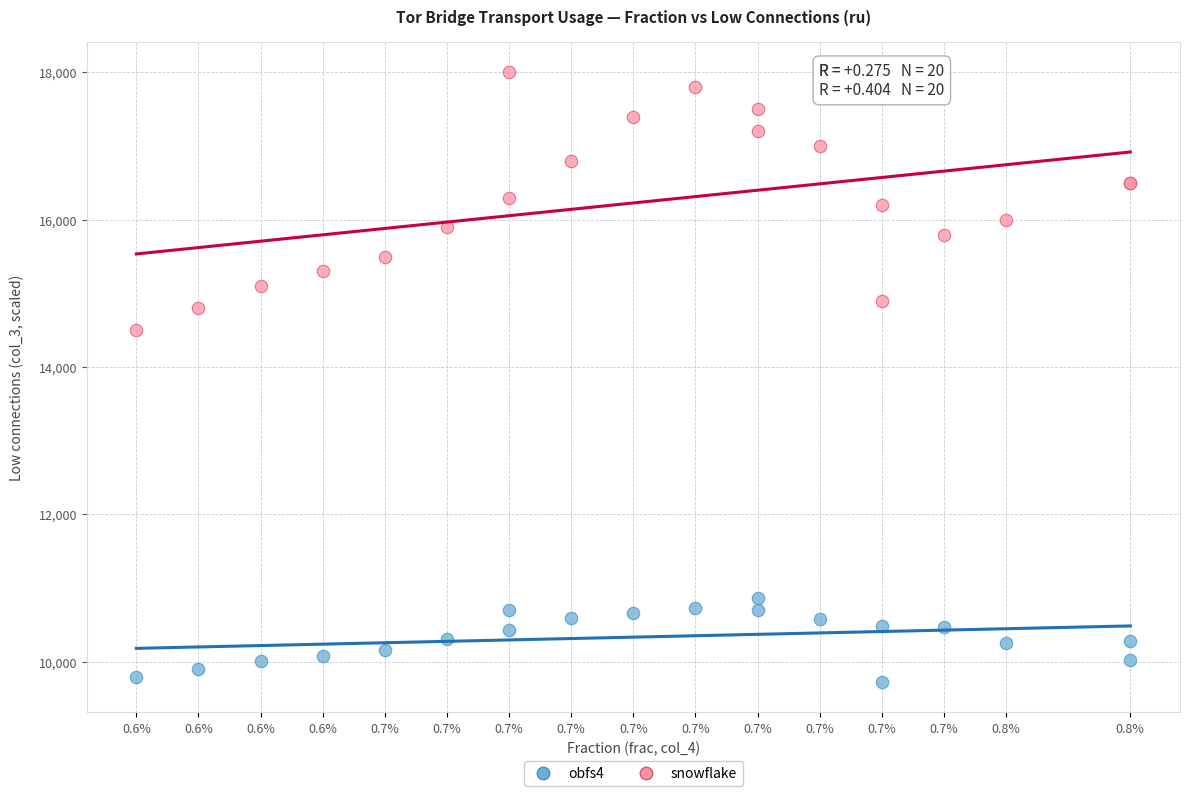

Which series reaches the maximum Y coordinate?

snowflake